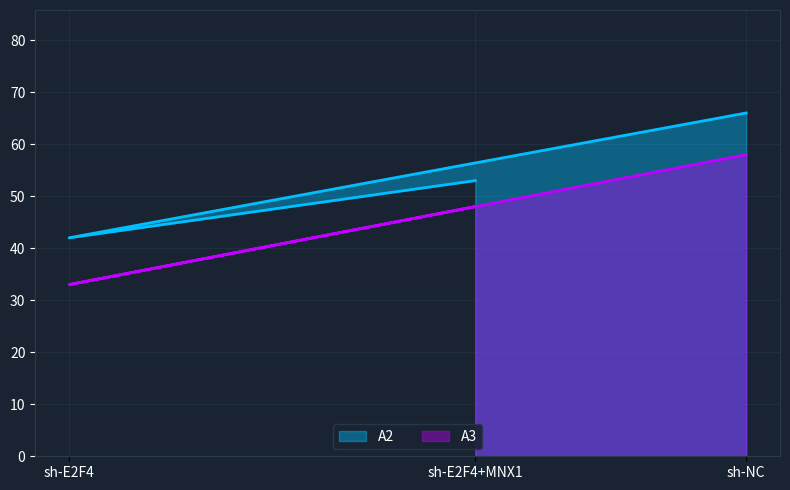

Reading left to right, extract all data points from this chart.

A2: sh-NC=66	sh-E2F4=42	sh-E2F4+MNX1=53
A3: sh-NC=58	sh-E2F4=33	sh-E2F4+MNX1=48